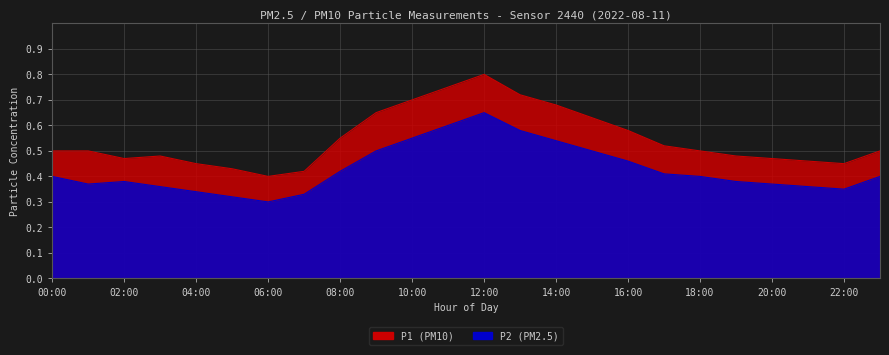

Reading left to right, transcribe all the data shown in this chart.

P1: 00:00=0.5	01:00=0.5	02:00=0.5	03:00=0.5	04:00=0.5	05:00=0.4	06:00=0.4	07:00=0.4	08:00=0.6	09:00=0.7	10:00=0.7	11:00=0.8	12:00=0.8	13:00=0.7	14:00=0.7	15:00=0.6	16:00=0.6	17:00=0.5	18:00=0.5	19:00=0.5	20:00=0.5	21:00=0.5	22:00=0.5	23:00=0.5
P2: 00:00=0.4	01:00=0.4	02:00=0.4	03:00=0.4	04:00=0.3	05:00=0.3	06:00=0.3	07:00=0.3	08:00=0.4	09:00=0.5	10:00=0.6	11:00=0.6	12:00=0.7	13:00=0.6	14:00=0.5	15:00=0.5	16:00=0.5	17:00=0.4	18:00=0.4	19:00=0.4	20:00=0.4	21:00=0.4	22:00=0.3	23:00=0.4